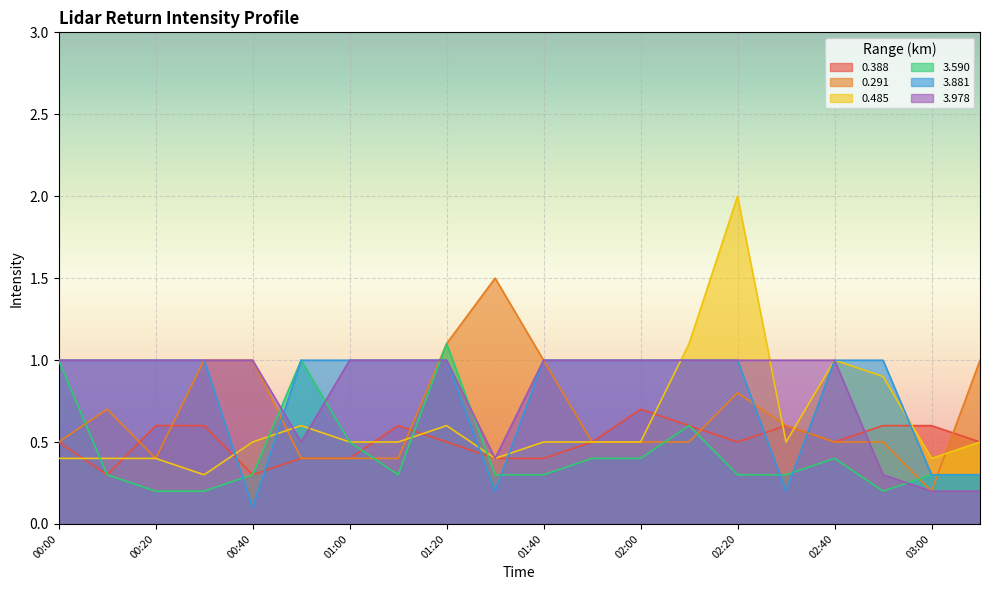

How many lines are shown in the chart?

6